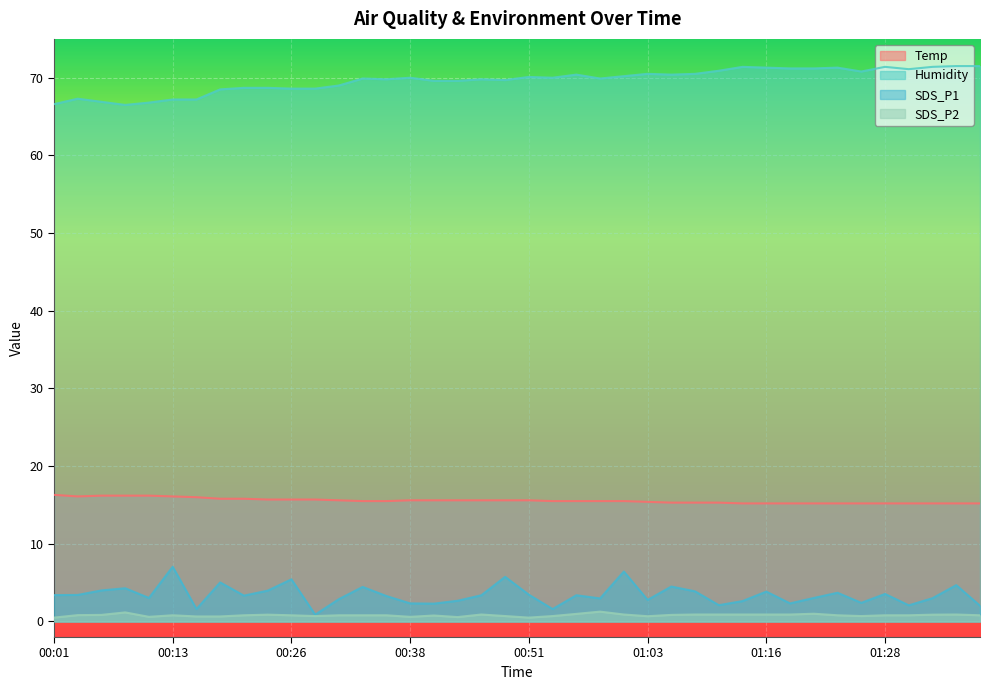

At which category does the chart reach its minimum across all series?

00:01